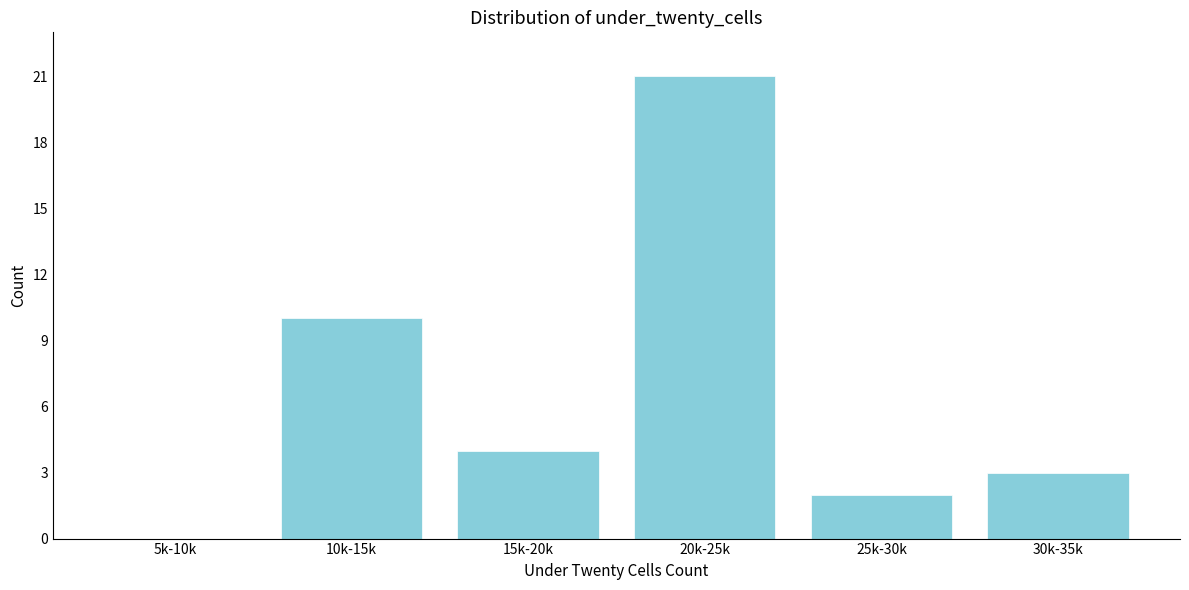

Reading left to right, transcribe all the data shown in this chart.

5k-10k=0	10k-15k=10	15k-20k=4	20k-25k=21	25k-30k=2	30k-35k=3